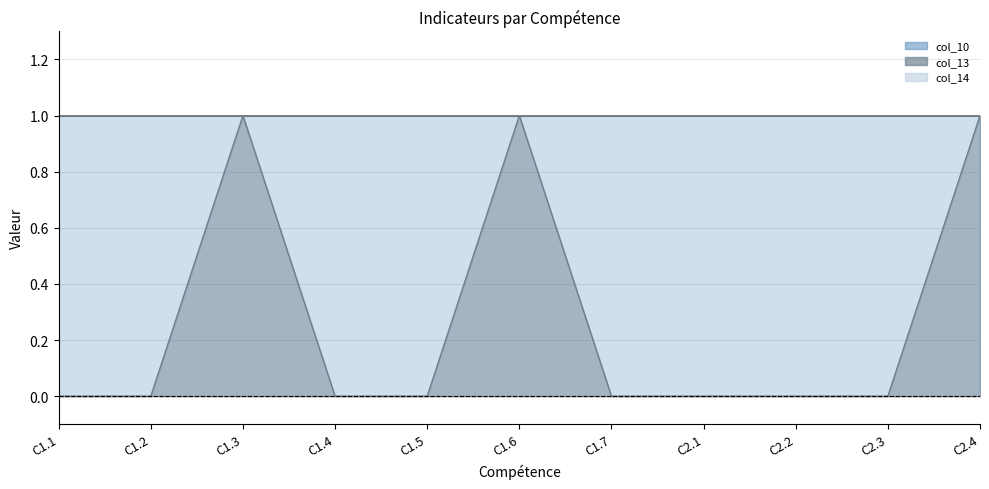

What is the sum of all col_10 values?

11